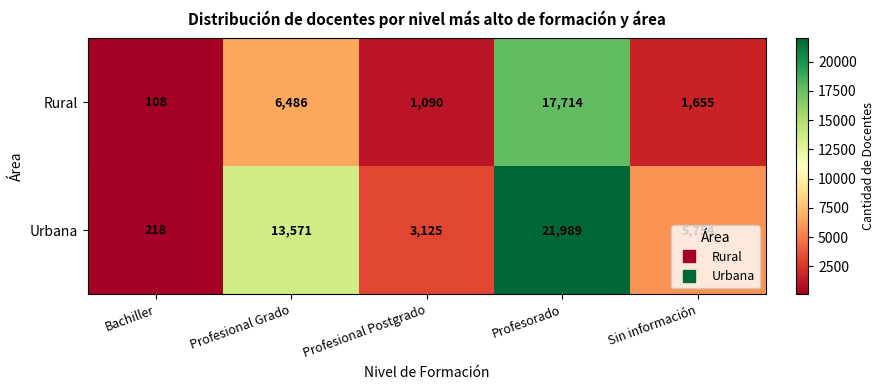

The value of Rural at Bachiller is 108. True or false?

True